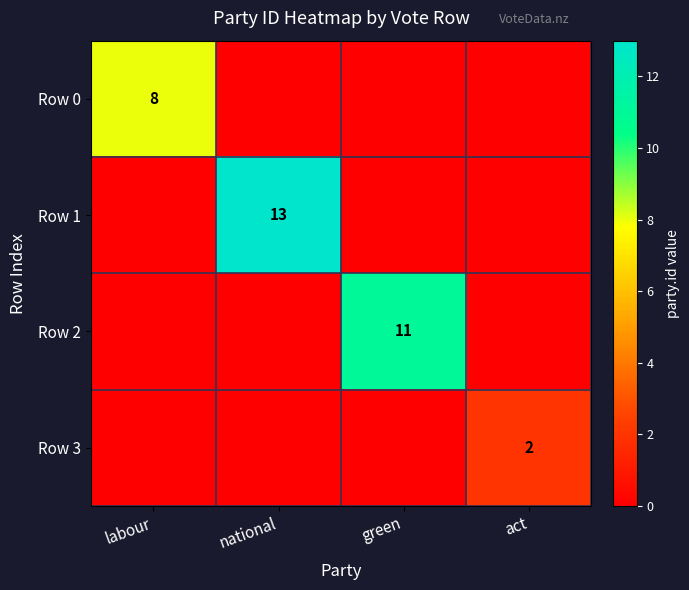

Is it true that Row 3 equals 2 at act?

True